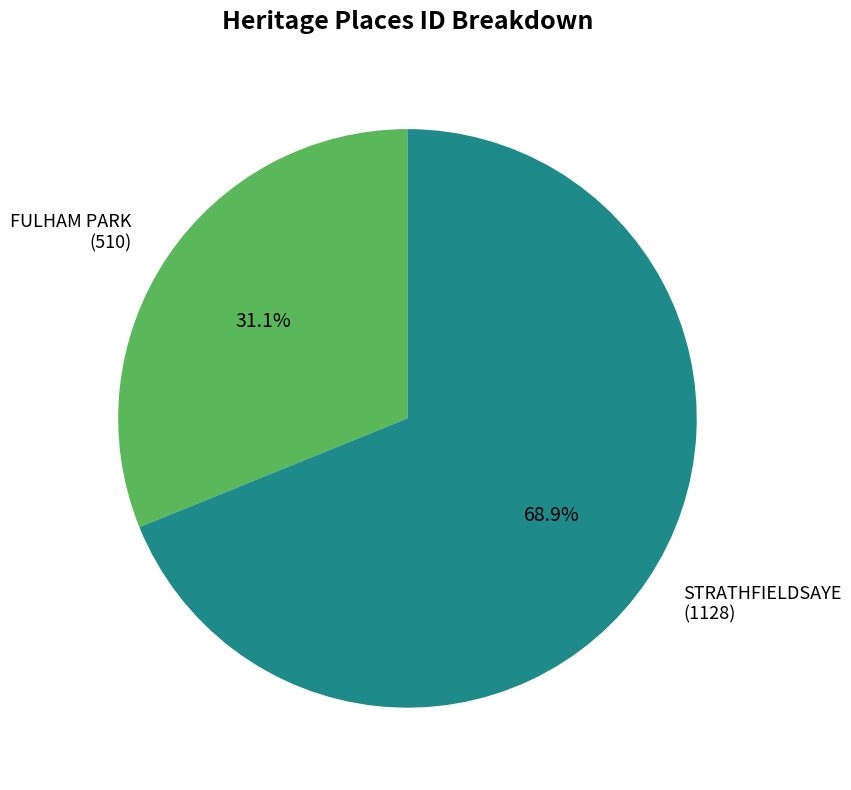

How much of the chart is everything except STRATHFIELDSAYE?

31.1%